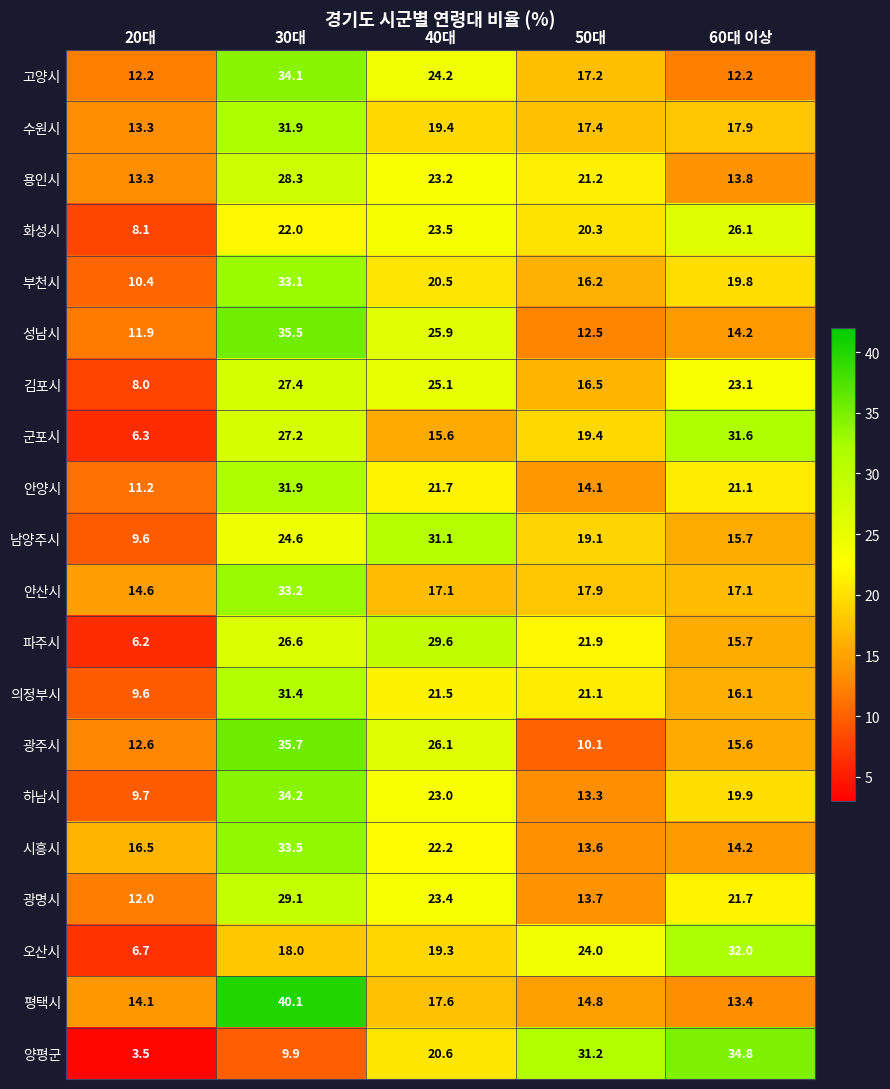

Which category has the highest value across all series?

30대